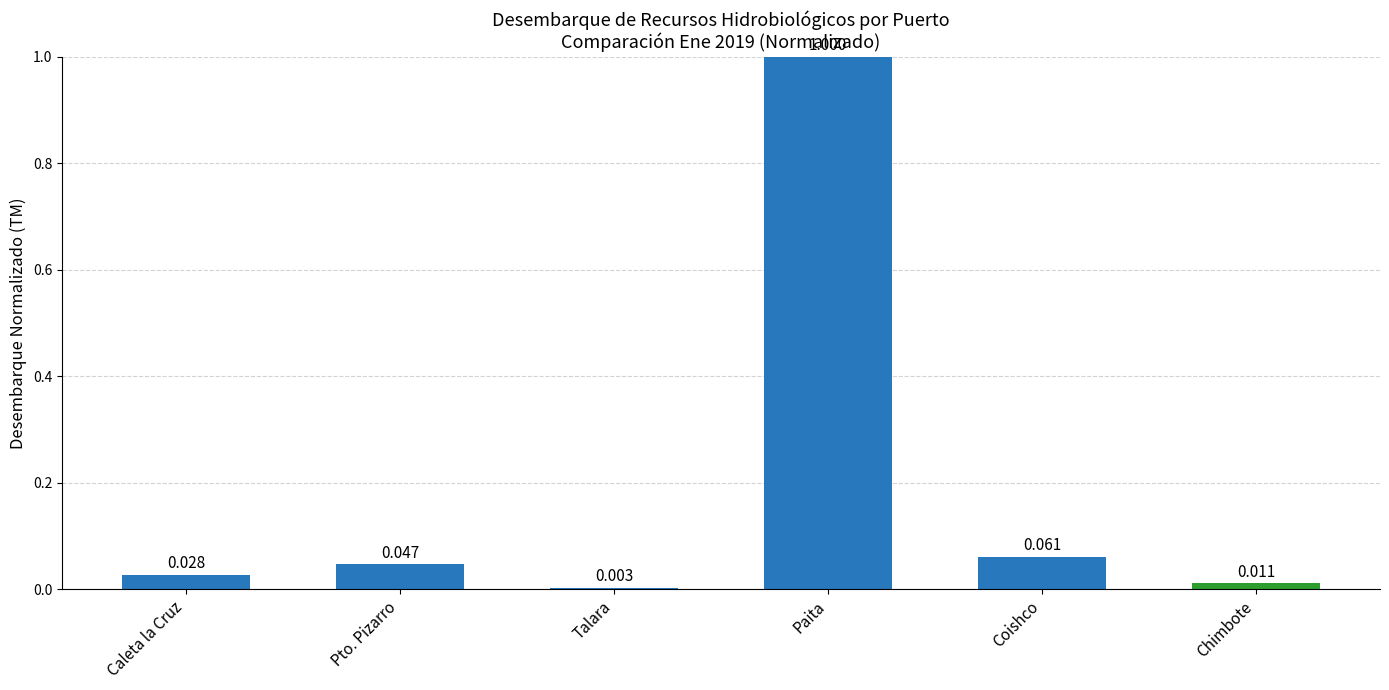

Which label corresponds to the largest value in the chart?

Paita